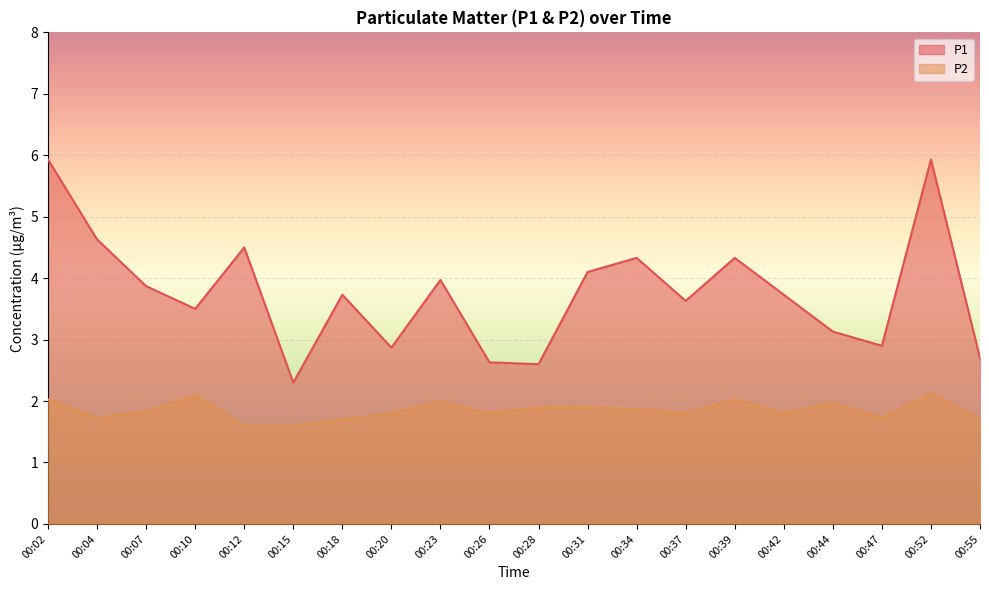

What are all the series names shown in the legend?

P1, P2